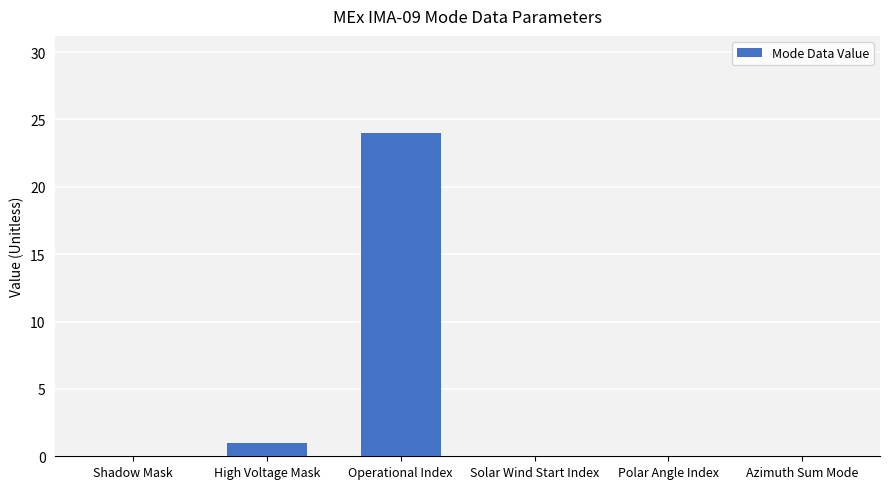

Reading left to right, transcribe all the data shown in this chart.

0	1	24	0	0	0